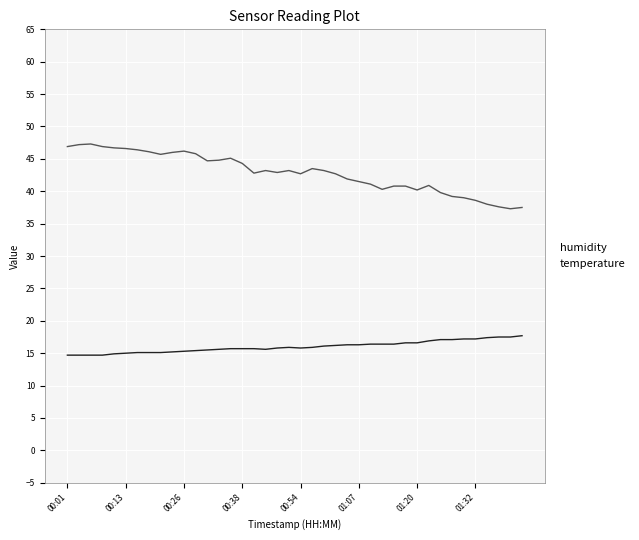

Which series has the largest total across all categories?

humidity